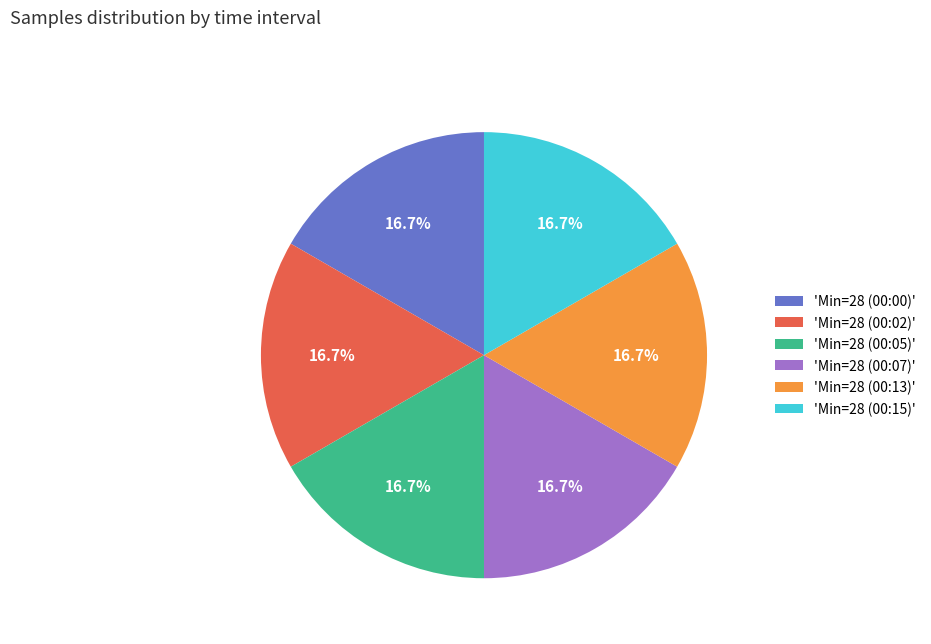

How much of the chart is everything except 'Min=28 (00:05)'?

83.3%